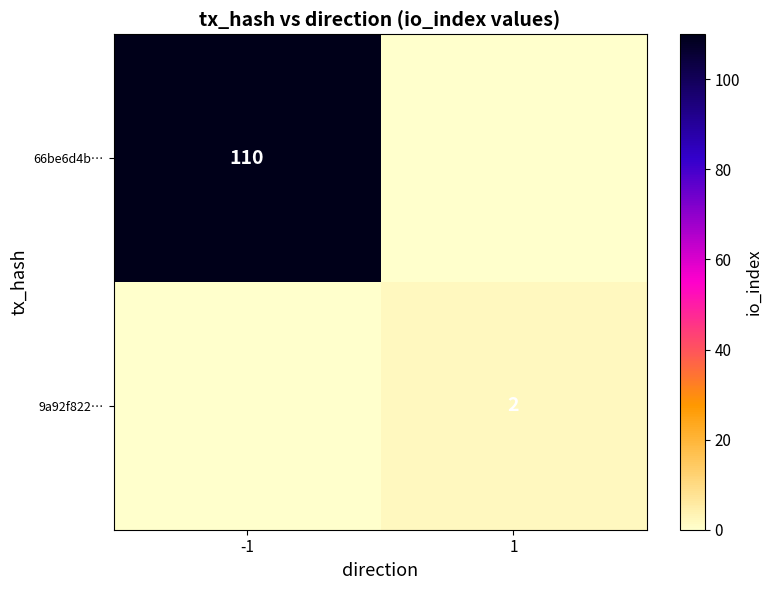

Is the value of 9a92f822… at 1 greater than the value of 66be6d4b… at -1?

No